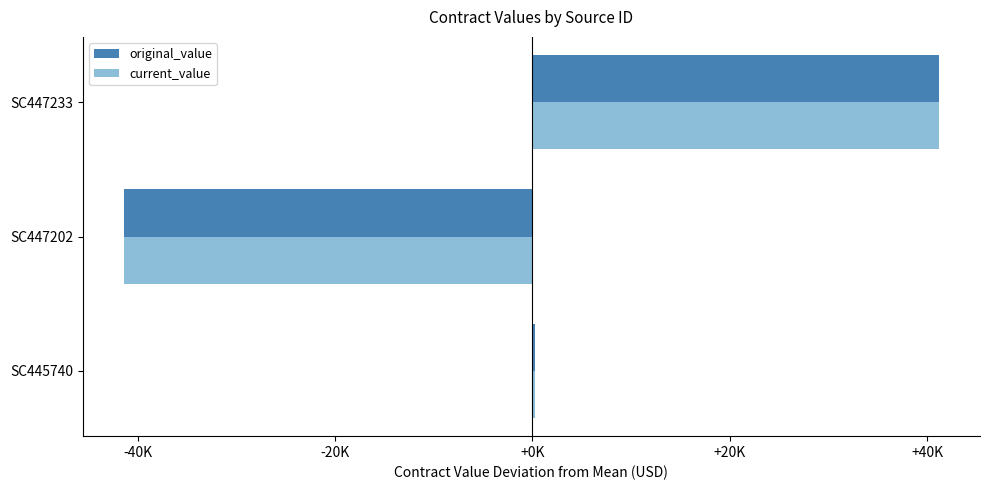

What are all the series names shown in the legend?

original_value, current_value